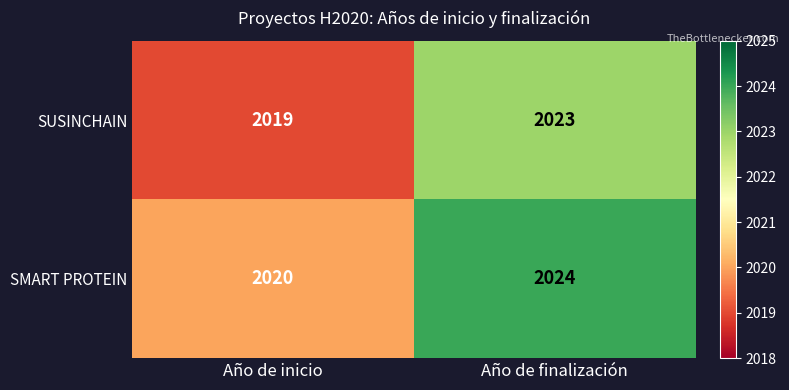

Which label corresponds to the smallest value in the chart?

Año de inicio